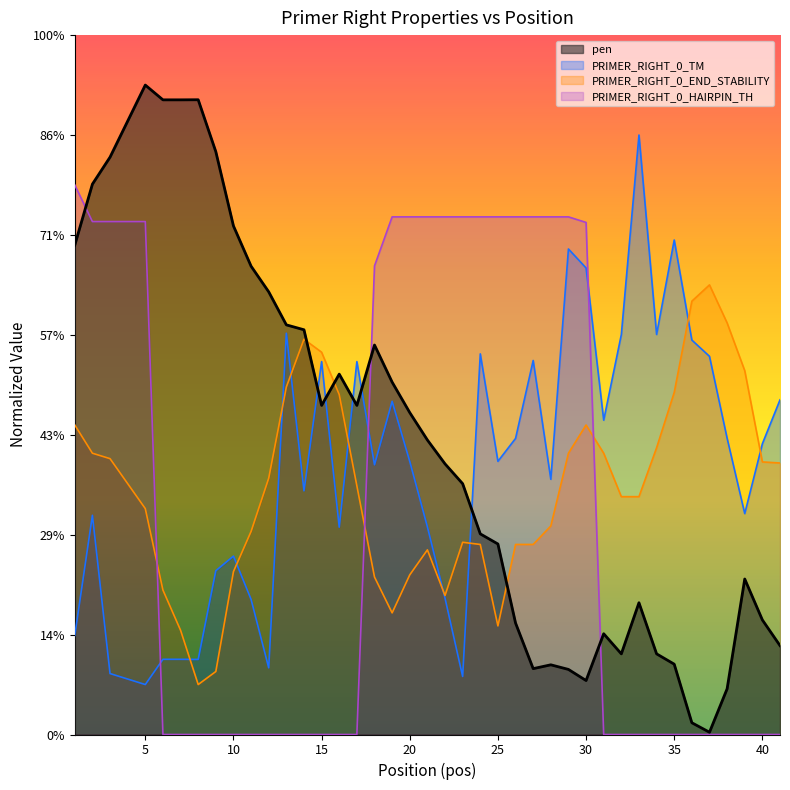

Which category has the lowest value in the PRIMER_RIGHT_0_TM series?

5